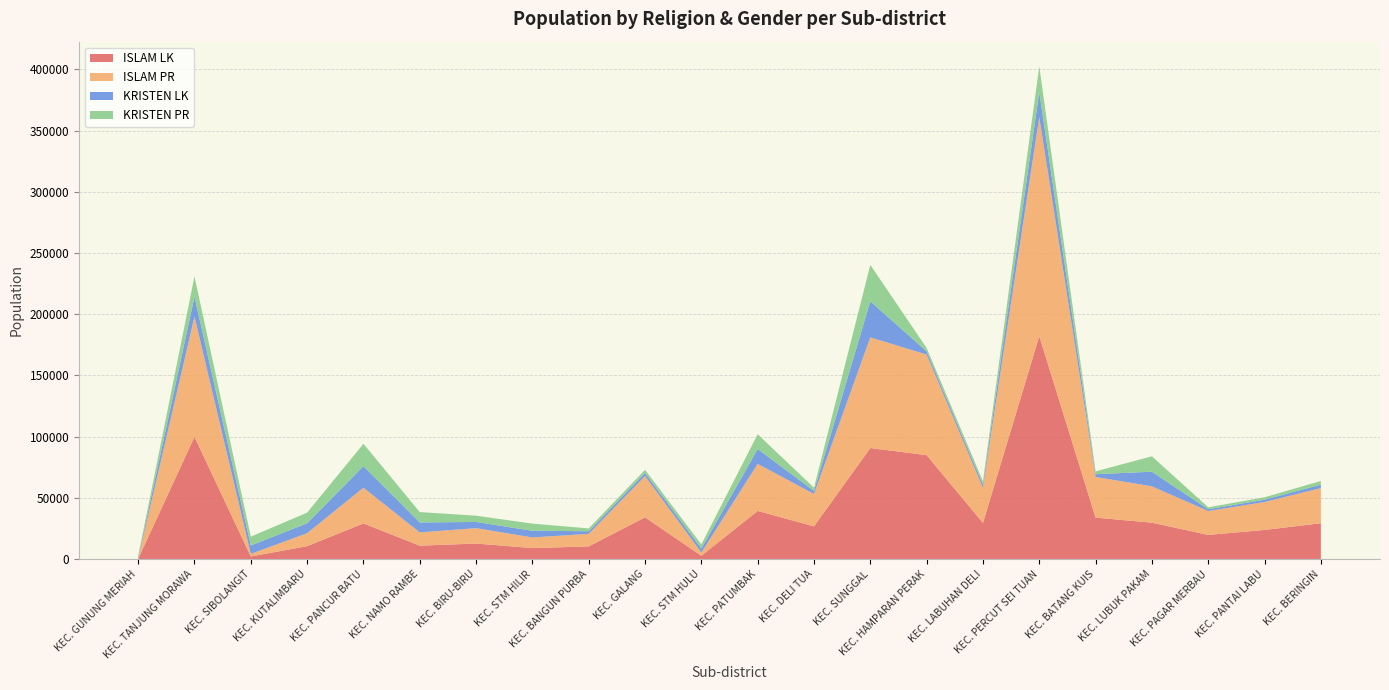

Reading left to right, list all the values displayed in this chart.

ISLAM LK: 186	99871	2115	10548	29130	10932	12689	8969	10342	34105	2681	39332	26716	90702	84880	29502	182127	33871	29731	19738	23785	29269
ISLAM PR: 181	98163	2101	10580	29166	10853	12564	8690	10251	33686	2672	38434	26464	90418	82175	28632	178958	33187	29685	19504	22816	28728
KRISTEN LK: 1009	16307	6862	8115	17625	8153	5052	5487	2147	2504	3247	12118	2521	29432	2687	2693	20508	2293	11951	1485	1931	2800
KRISTEN PR: 1122	16543	7246	8669	18275	8470	5130	5816	2301	2605	3391	12090	2609	29802	2705	2704	20978	2299	12587	1575	1931	3009